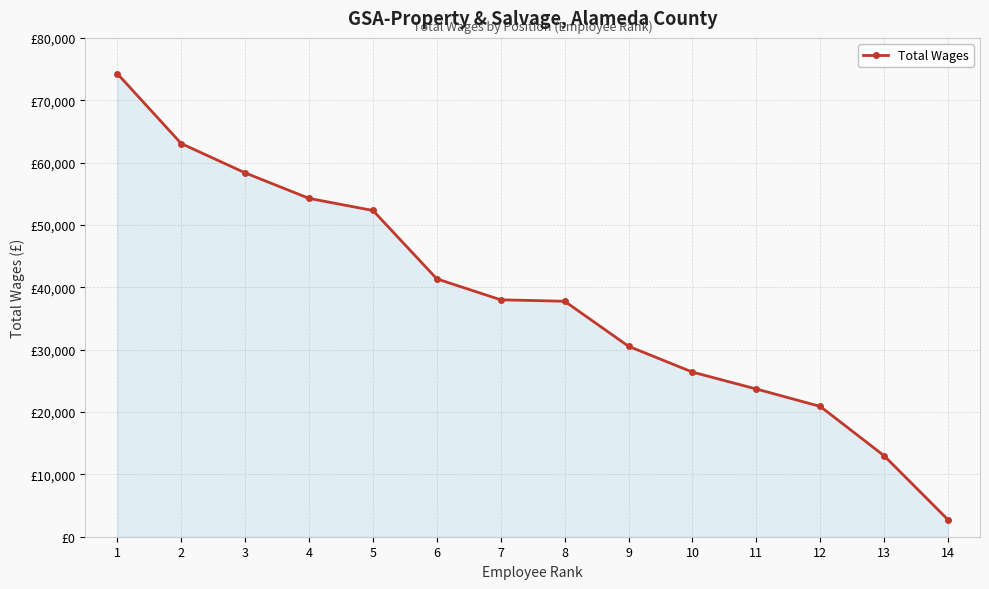

What is the difference between the maximum and minimum values?

71537